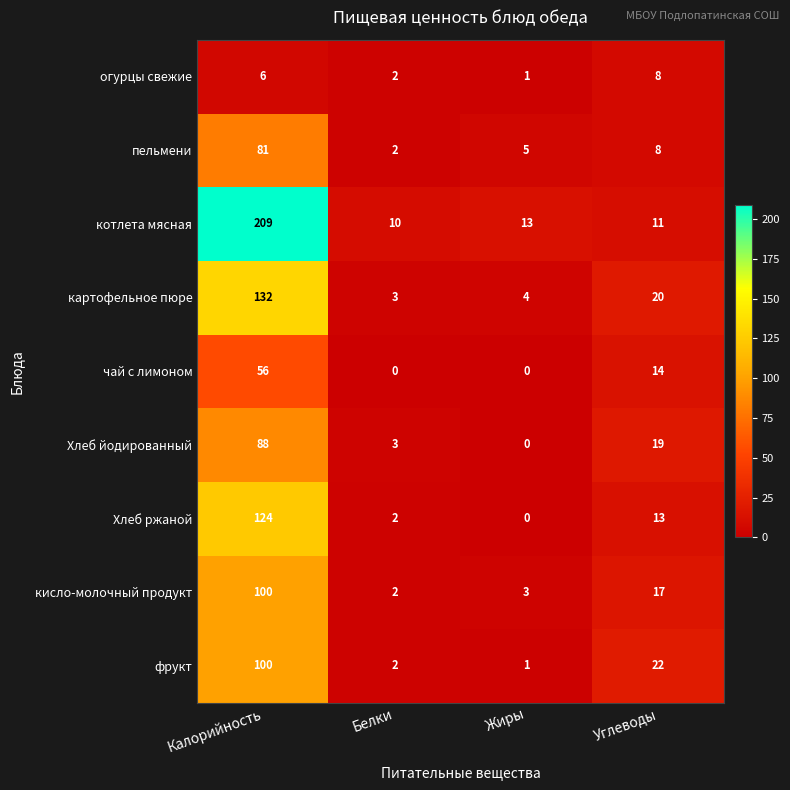

At which label does кисло-молочный продукт reach its peak?

Калорийность